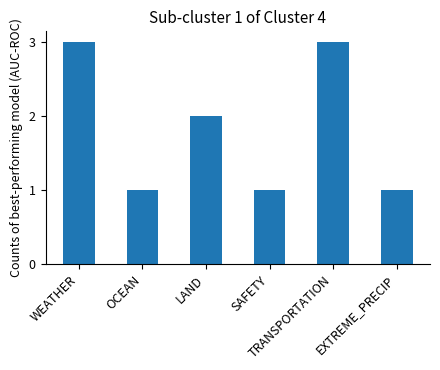

What is the label of the 1st bar from the right?

EXTREME_PRECIP